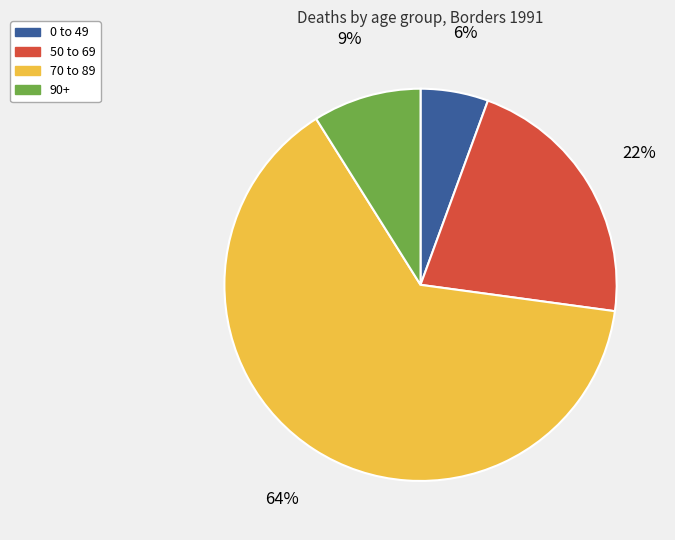

To the nearest percent, what is the average slice percentage?

25%